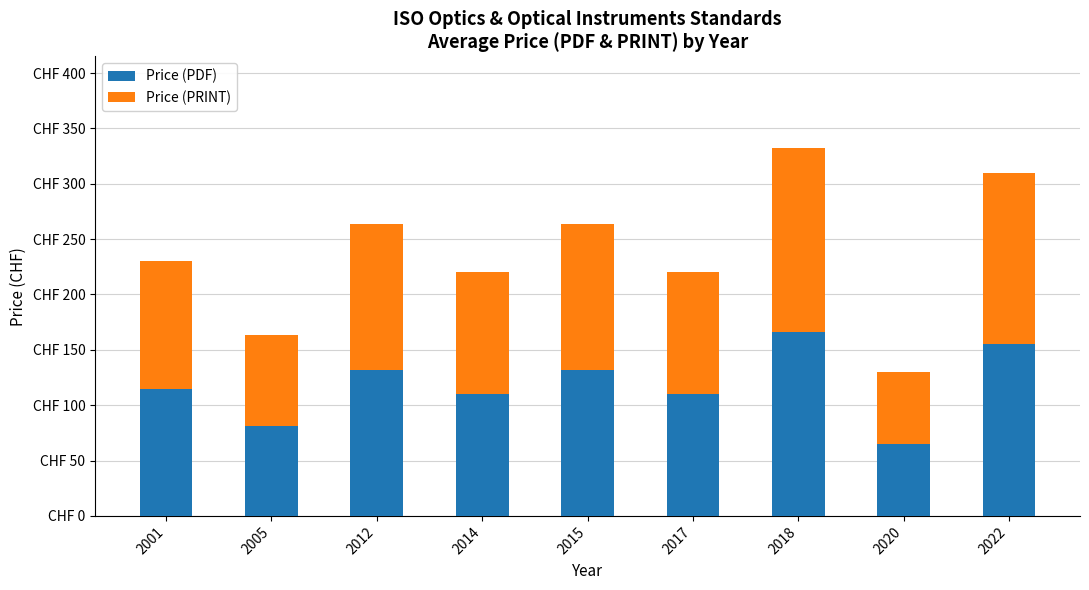

What are all the series names shown in the legend?

Price (PDF), Price (PRINT)